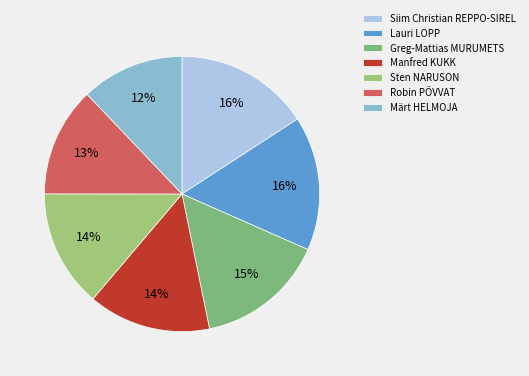

True or false: Lauri LOPP accounts for 16% of the total.

True